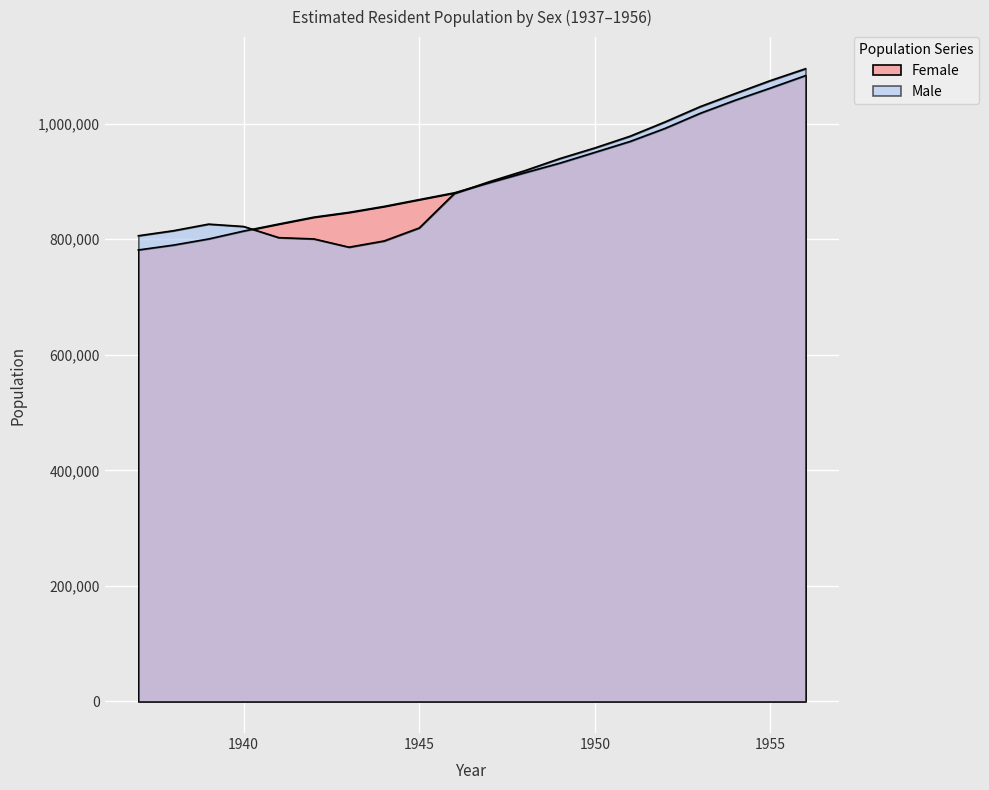

True or false: Male and Female cross at least once.

True